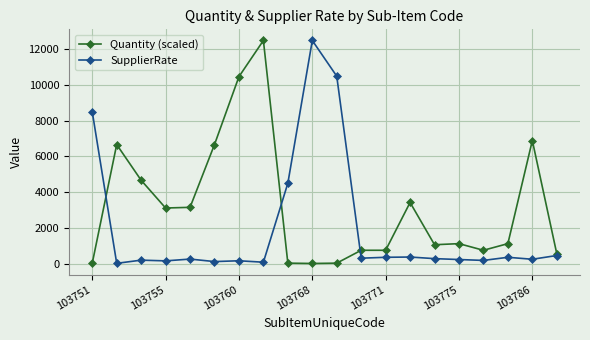

What are all the series names shown in the legend?

Quantity (scaled), SupplierRate